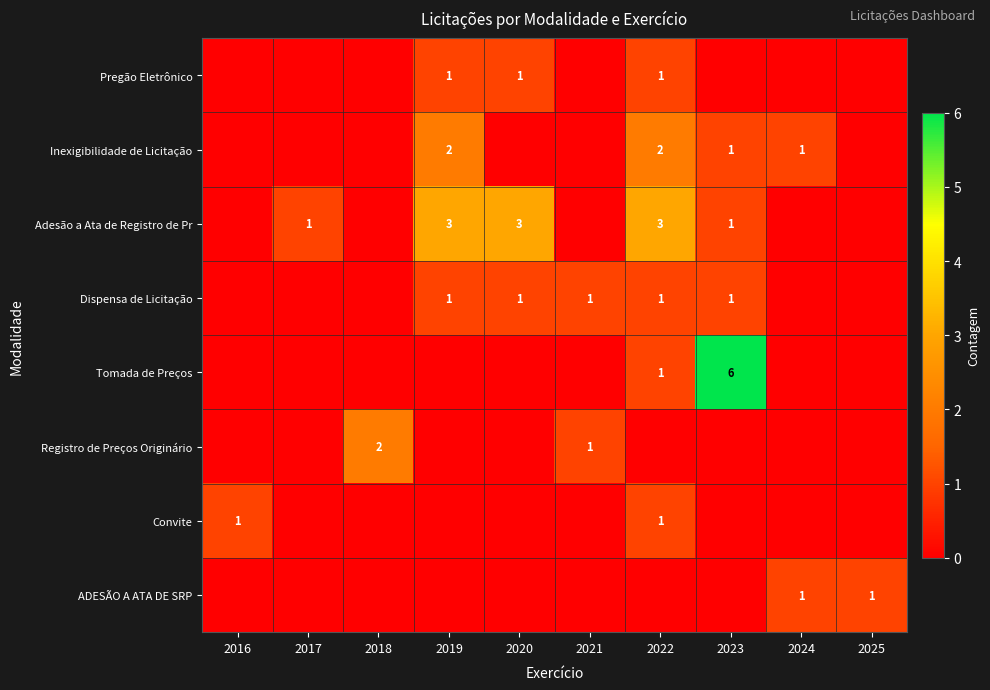

What is the sum of the Adesão a Ata de Registro de Pr values at 2020 and 2019?

6